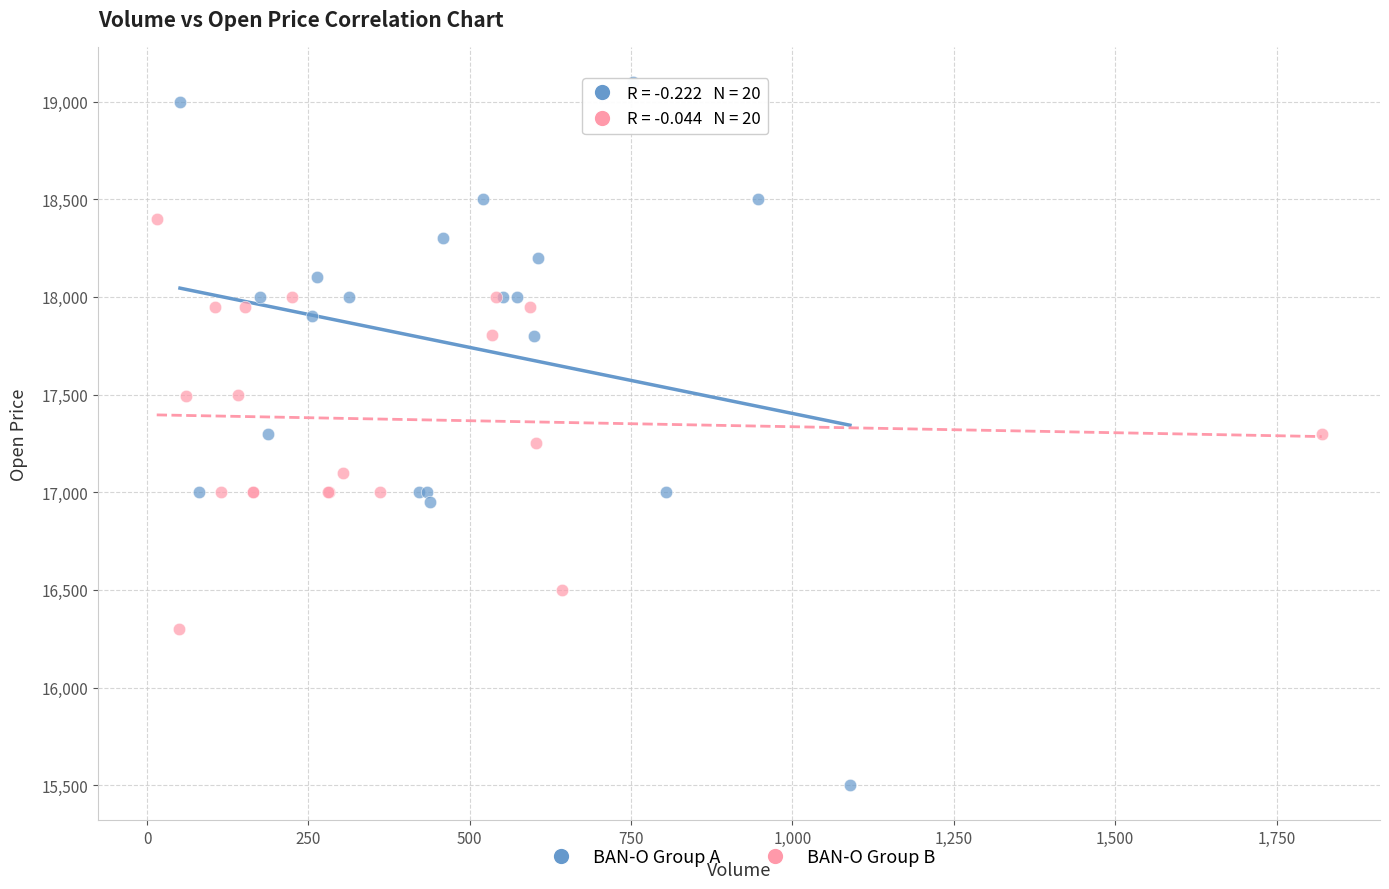

Which series has the largest Y range (max minus min)?

BAN-O Group A